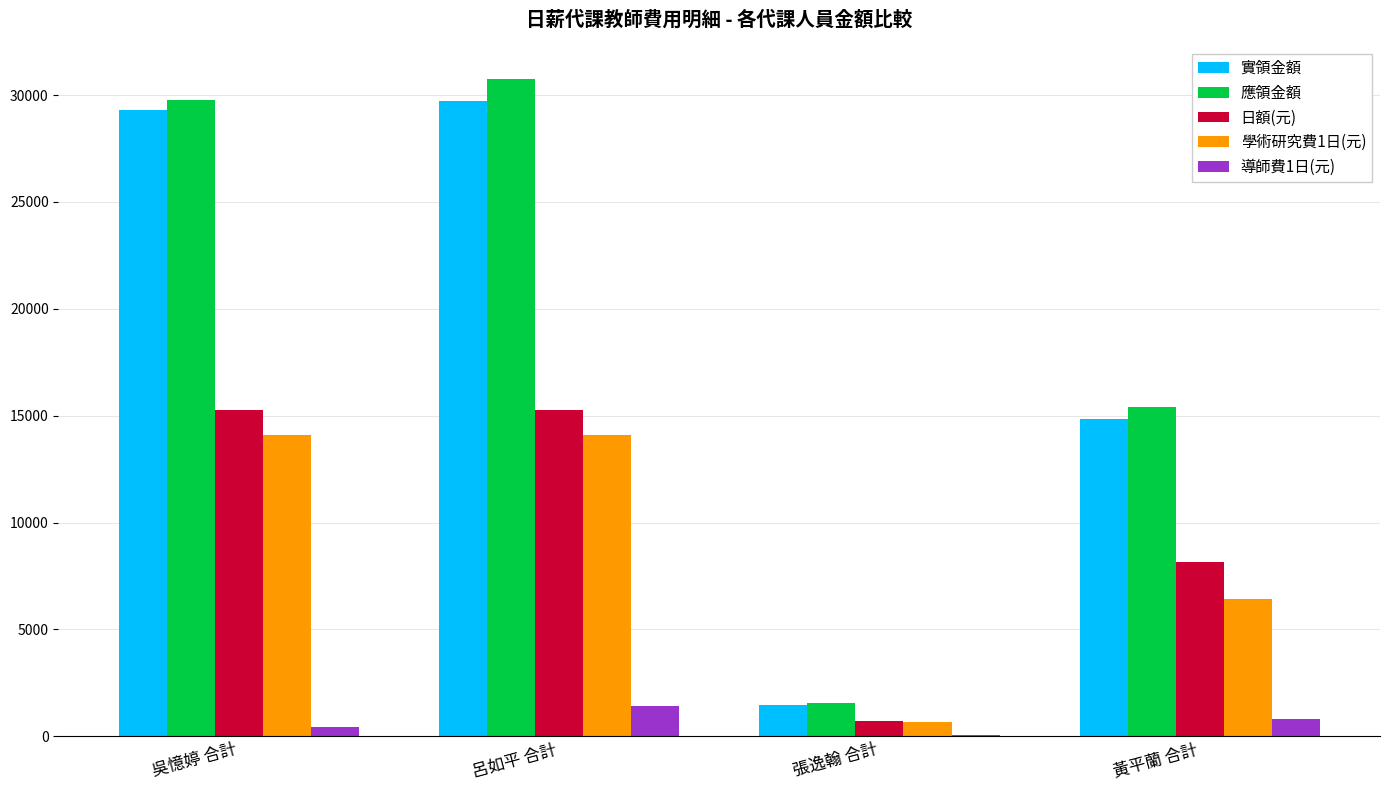

What is the sum of all 日額(元) values?

39390